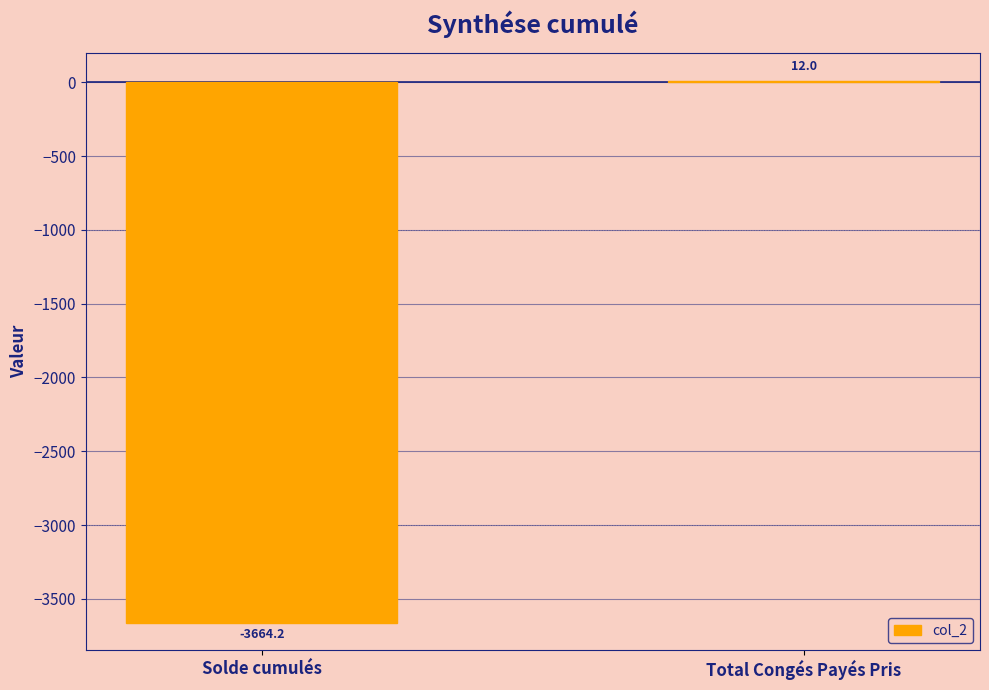

True or false: the data shows -3664.2 at Solde cumulés.

True